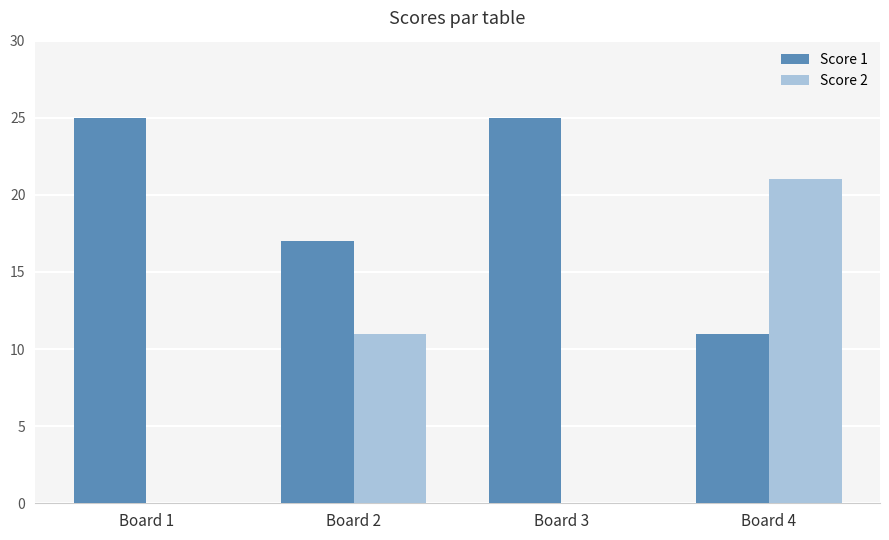

What is the highest value of the Score 2 series?

21